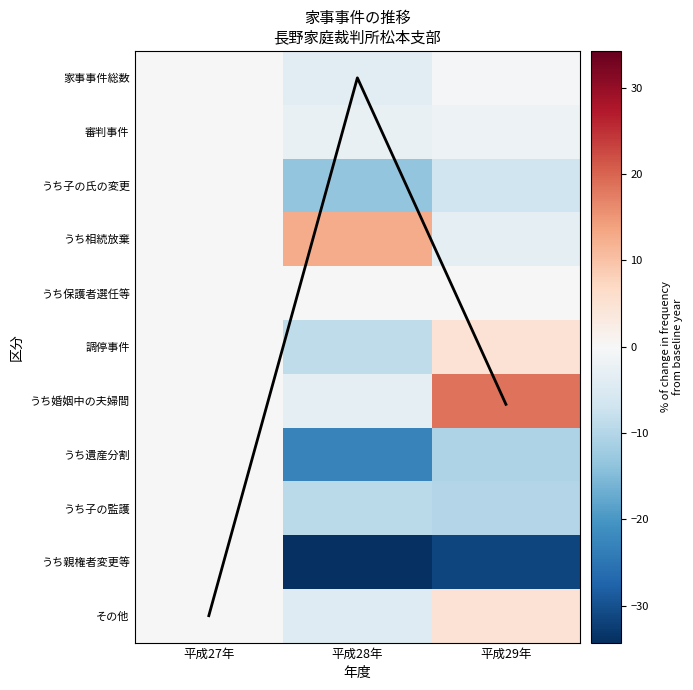

What is the total value across all series at 平成29年?

-35.4